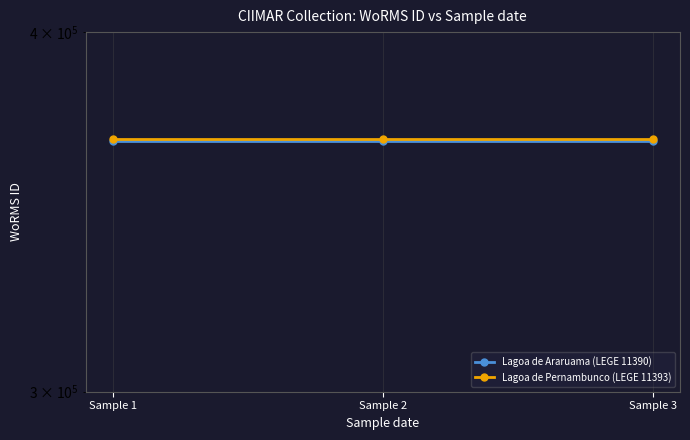

Which series changed the most between Sample 2 and Sample 3?

Lagoa de Araruama (LEGE 11390)